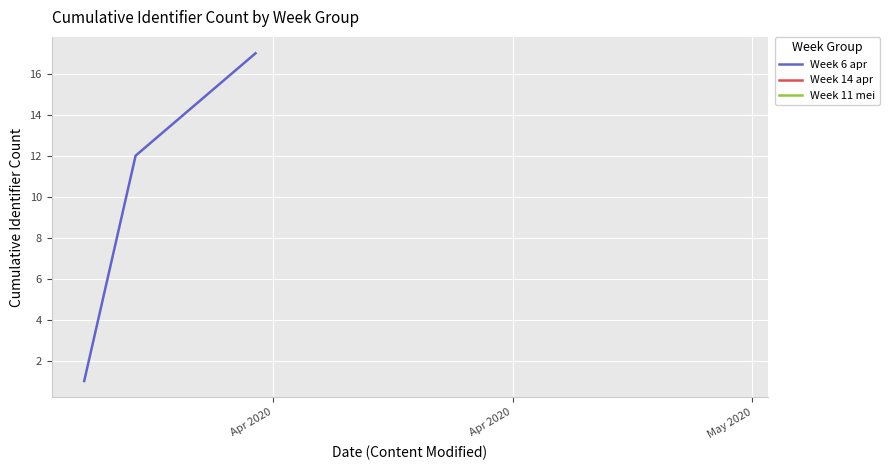

Rank the categories by value from lowest to highest.

Apr 2020, Apr 2020, May 2020